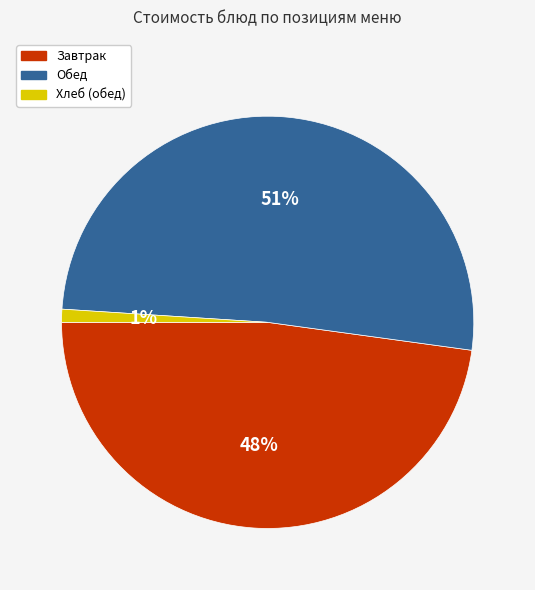

To the nearest percent, what is the difference between the largest and smallest slice percentages?

50%